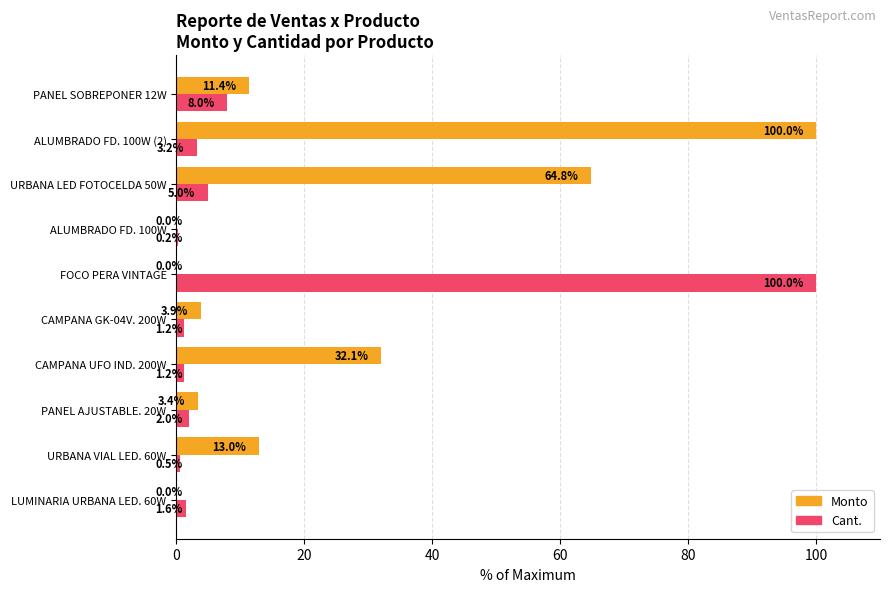

How many categories are shown in the chart?

10